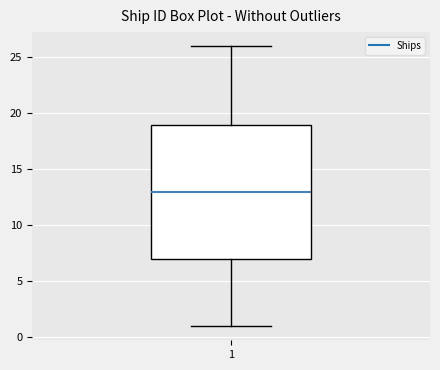

Where is the upper edge of the box at x = 1 on the y-axis? The values are not printed on the chart, so give them approximately, as read against the axis.

19